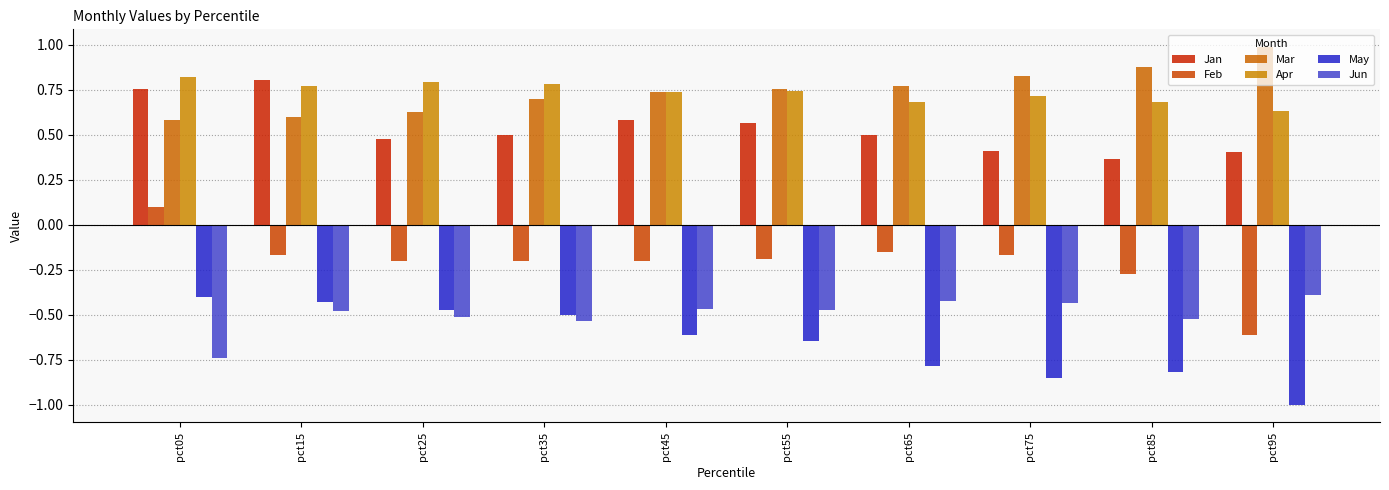

How many bars are there in total?

60